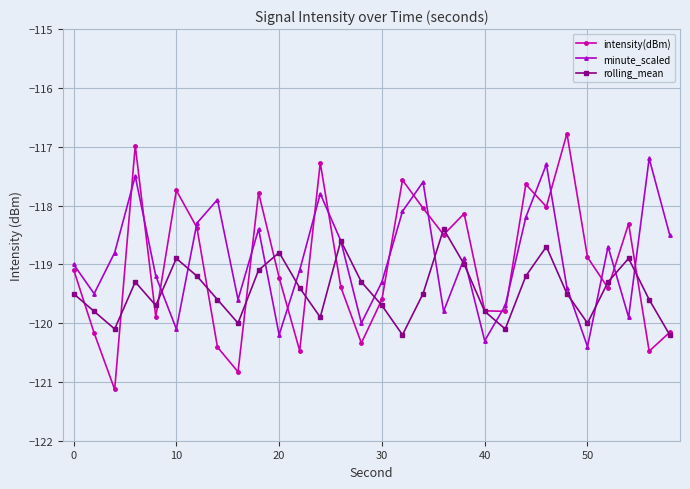

What is the greatest value displayed?

-116.8